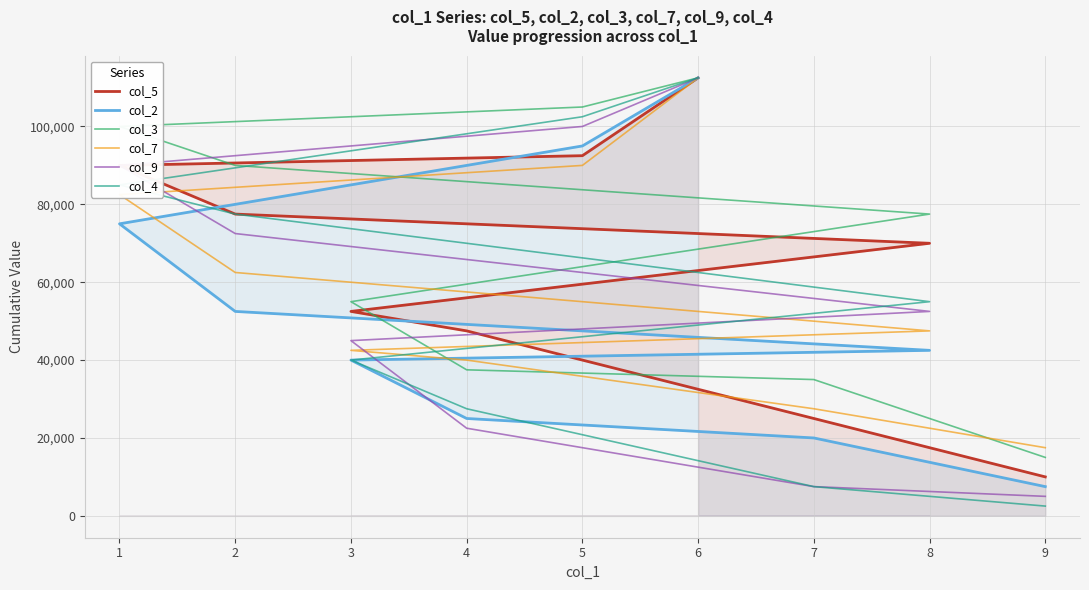

What is the value of the col_4 point at the 4th from the left?

40000